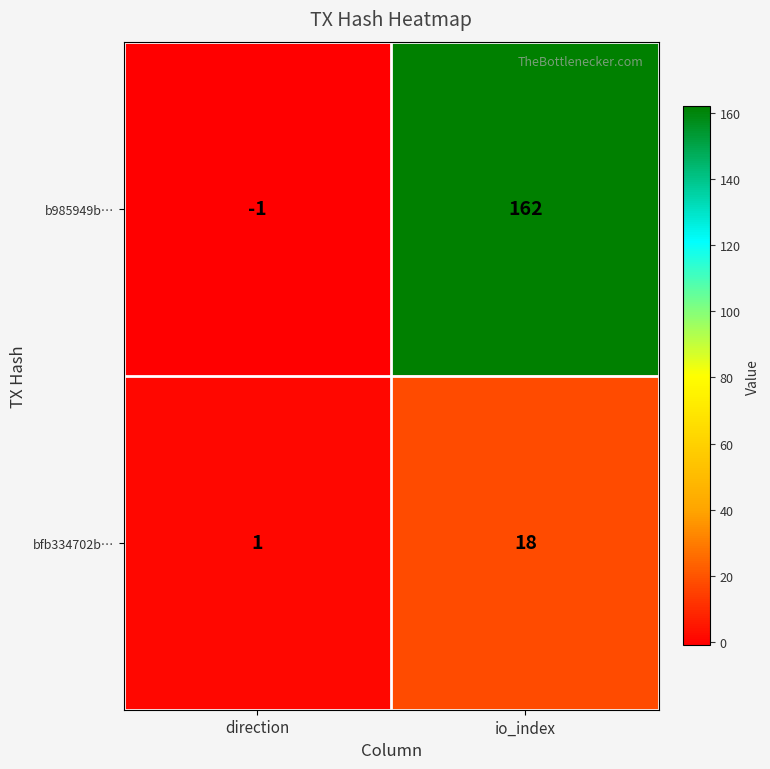

How many categories are shown in the chart?

2